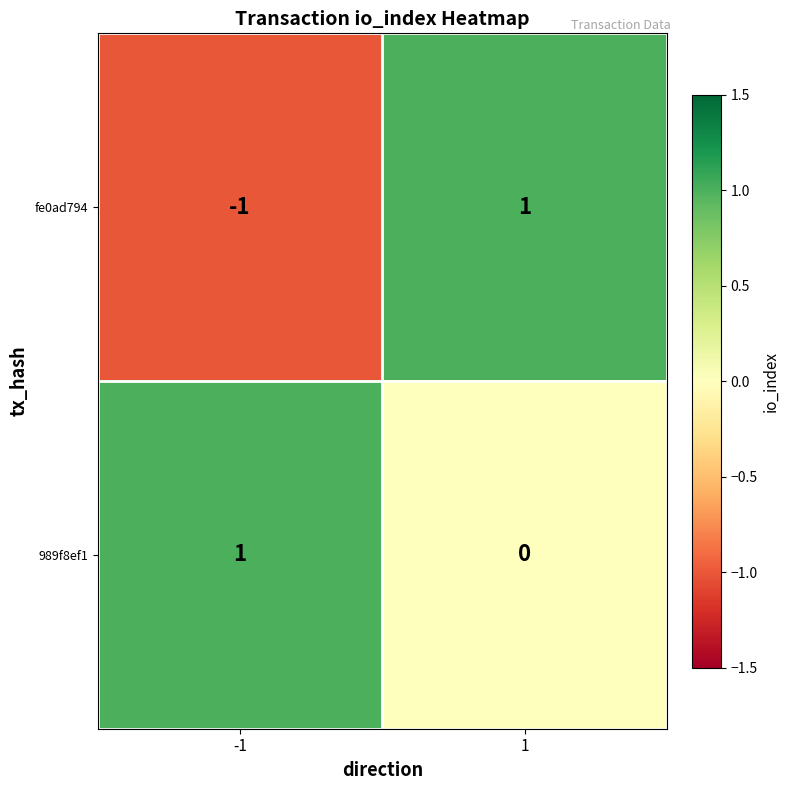

Between -1 and 1, which series saw the biggest shift?

fe0ad794